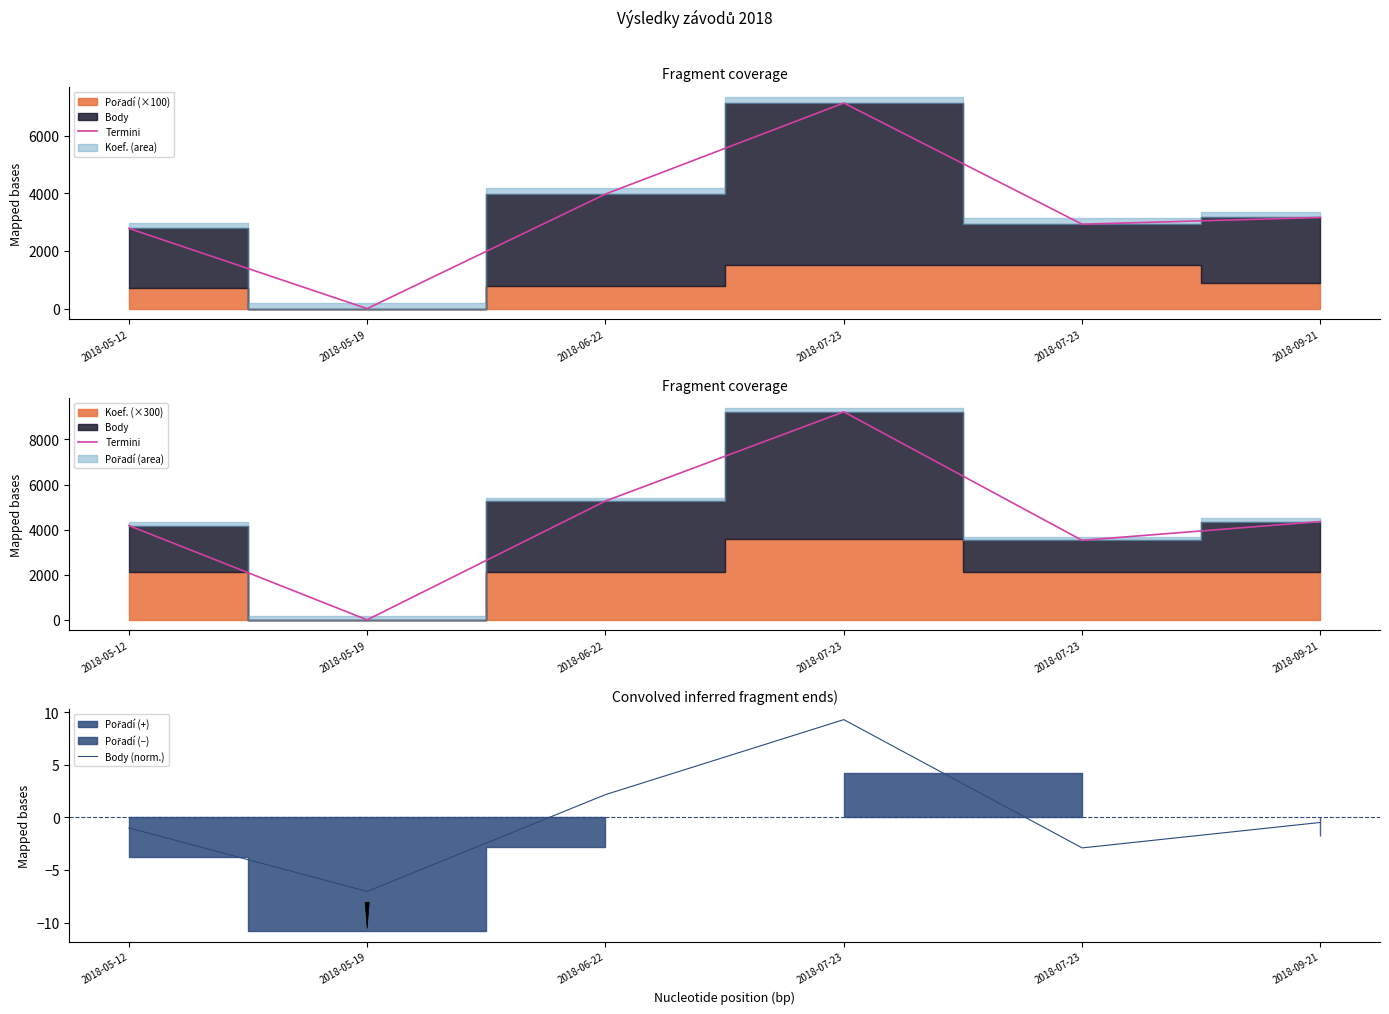

What is the label of the 3rd point from the right?

2018-07-23